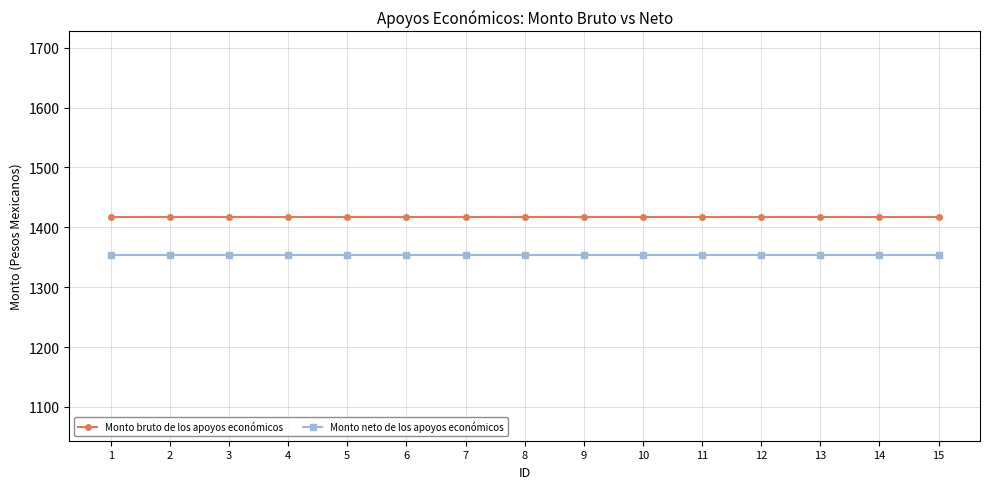

True or false: Monto neto de los apoyos económicos and Monto bruto de los apoyos económicos cross at least once.

False